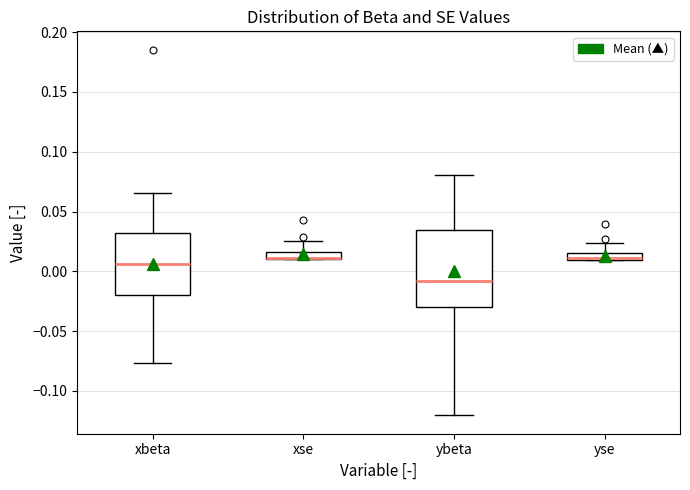

Where does the median line of the box for xbeta sit on the y-axis? The values are not printed on the chart, so give them approximately, as read against the axis.

0.005